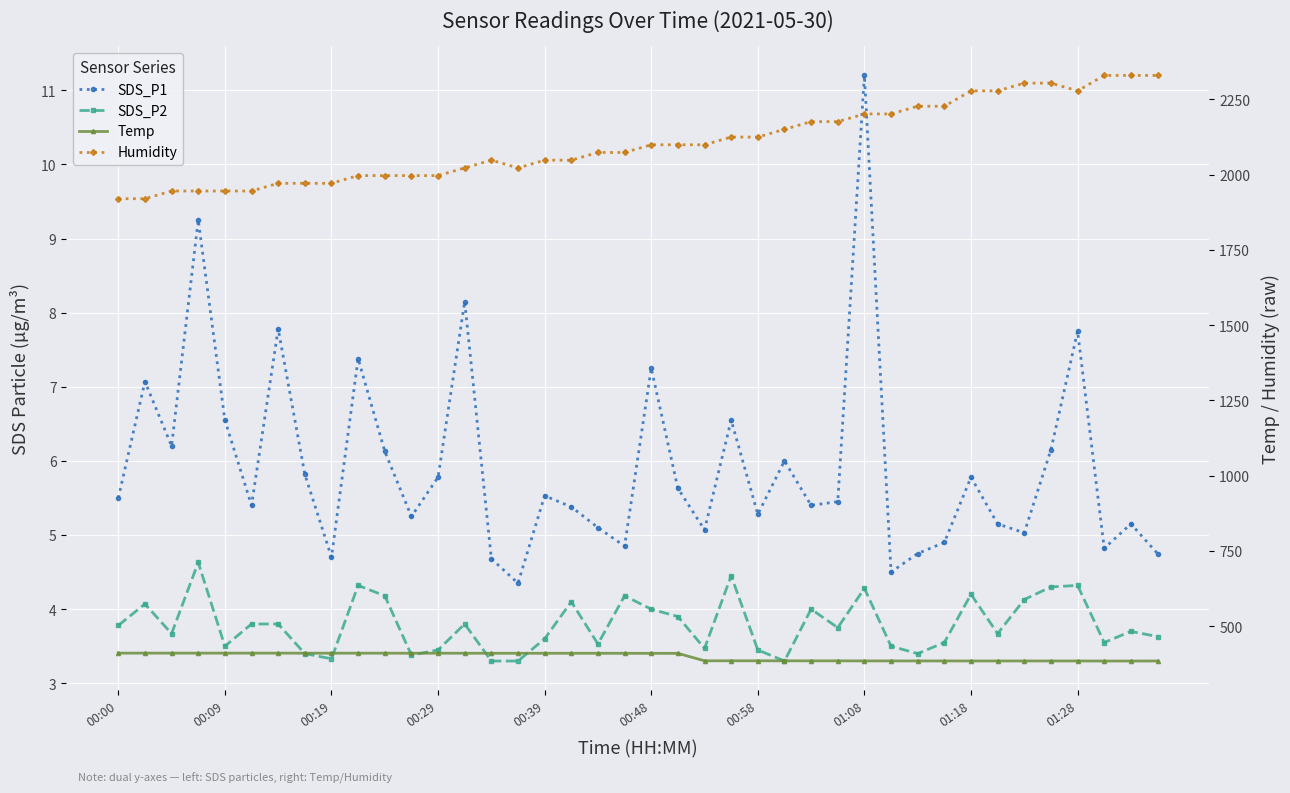

Which series has the widest spread of values?

Humidity